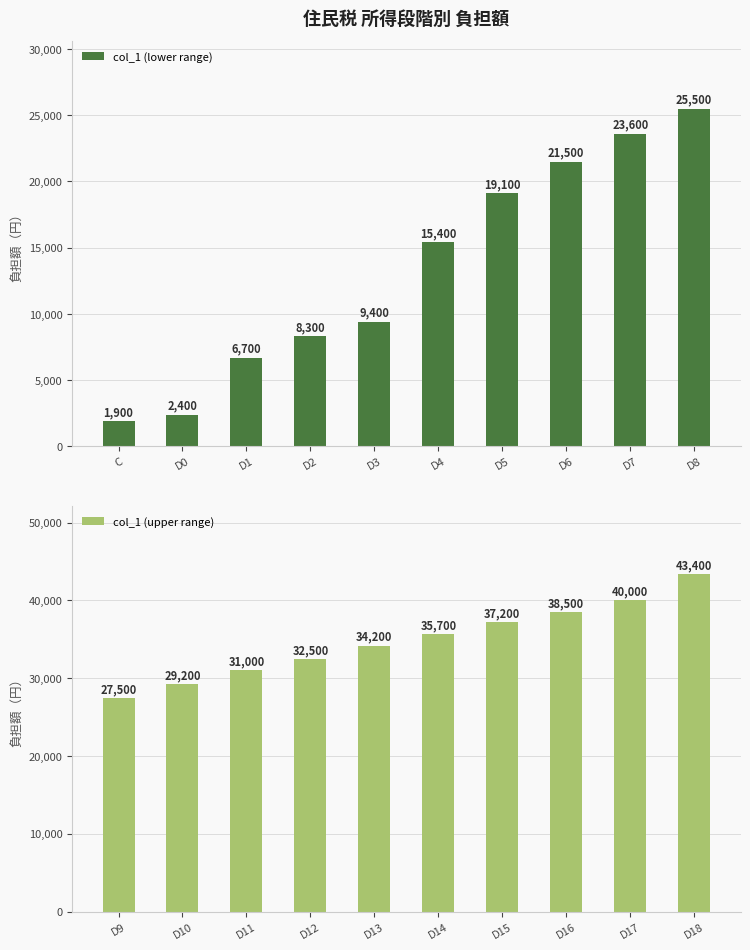

List the labels in order of col_1 (lower range) value, smallest first.

C, D0, D1, D2, D3, D4, D5, D6, D7, D8